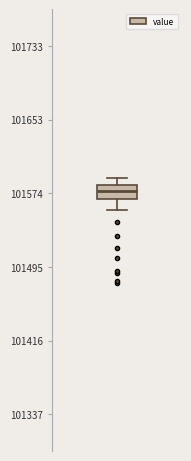

Where is the lower edge of the box on the y-axis? The values are not printed on the chart, so give them approximately, as read against the axis.

101570